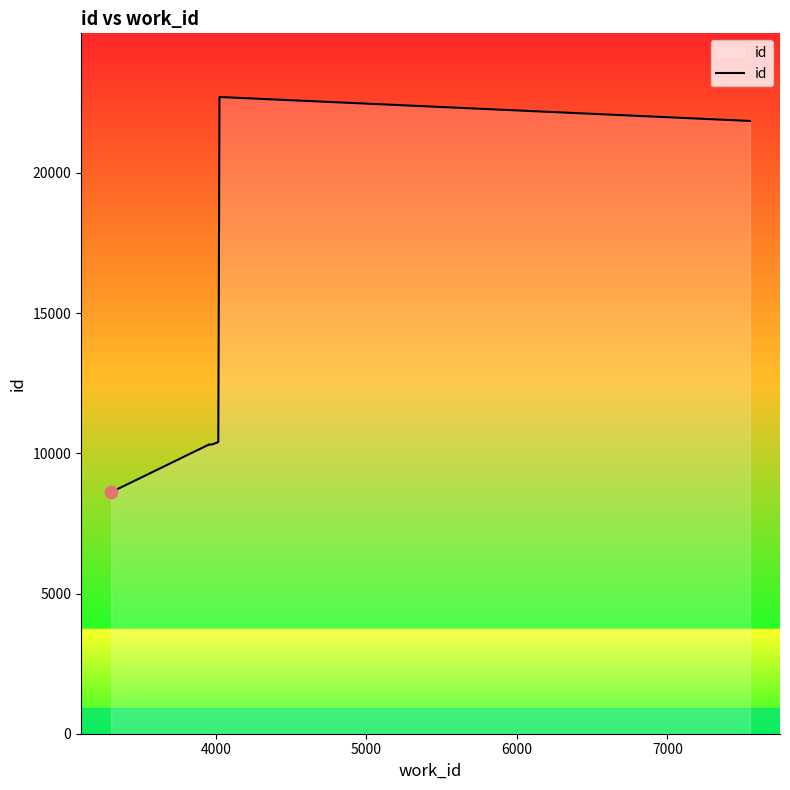

What is the greatest value displayed?

22707